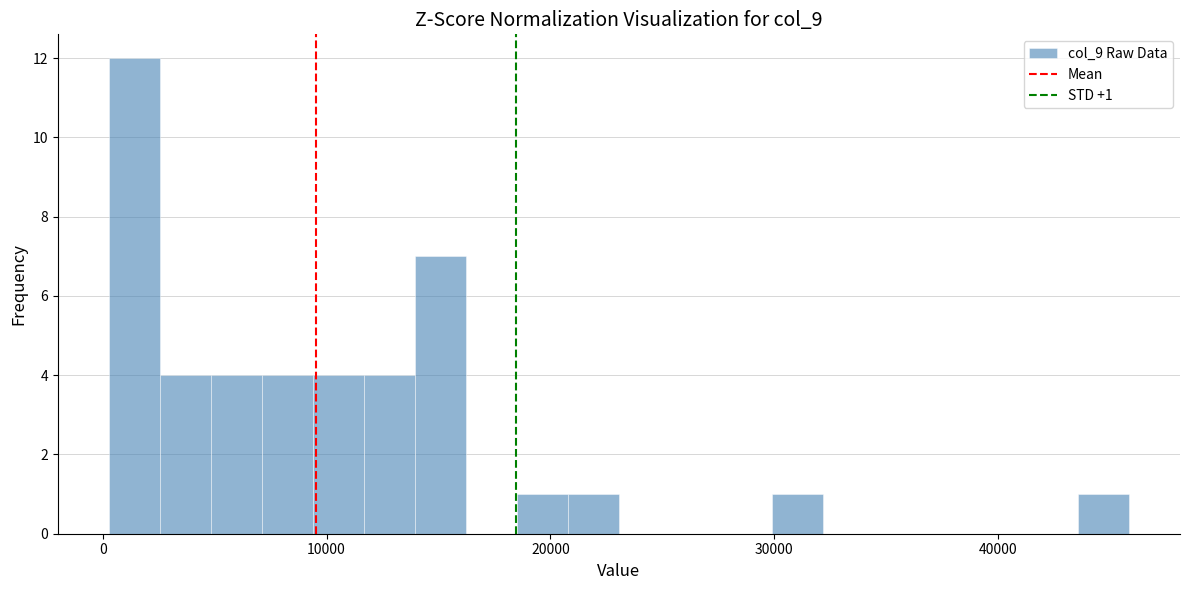

Read against the x-axis, roughly where is the centre of the tallest bar?

1000